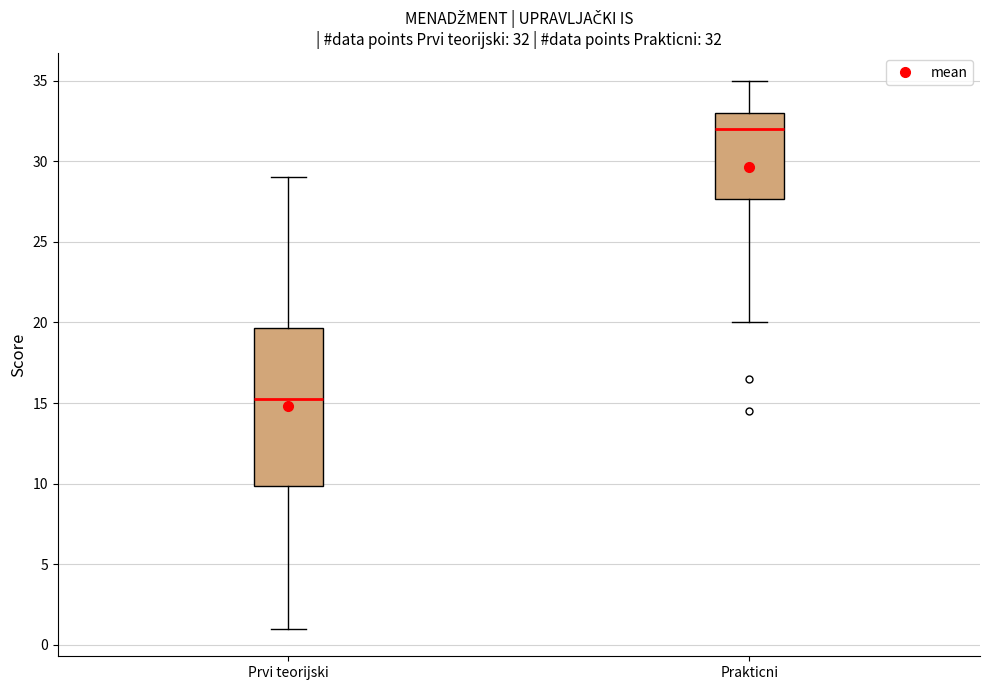

Which box's median line is the lowest?

Prvi teorijski